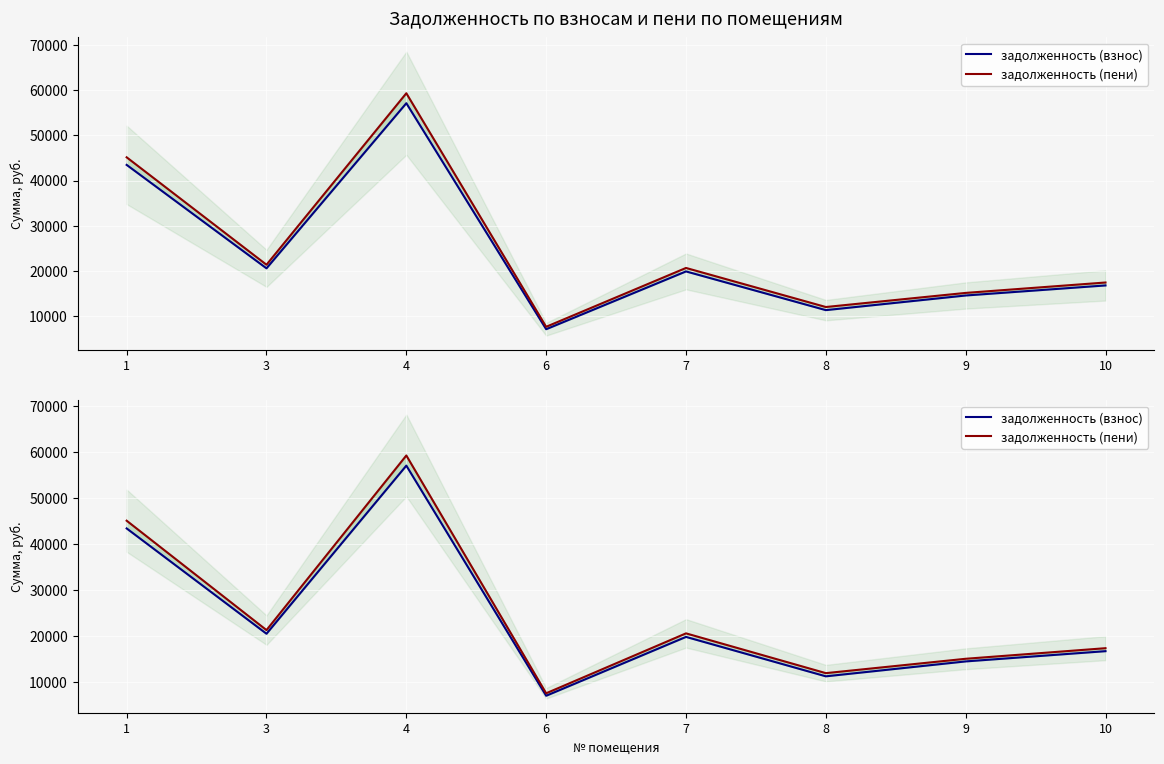

What is the minimum value for задолженность (взнос)?

7066.4